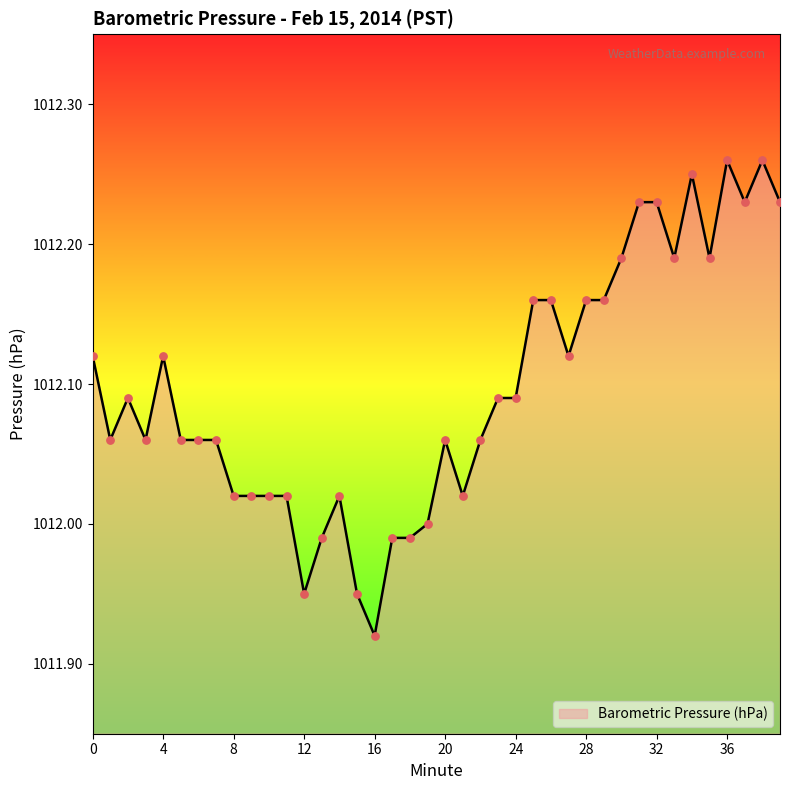

What is the difference between the maximum and minimum values?

0.3